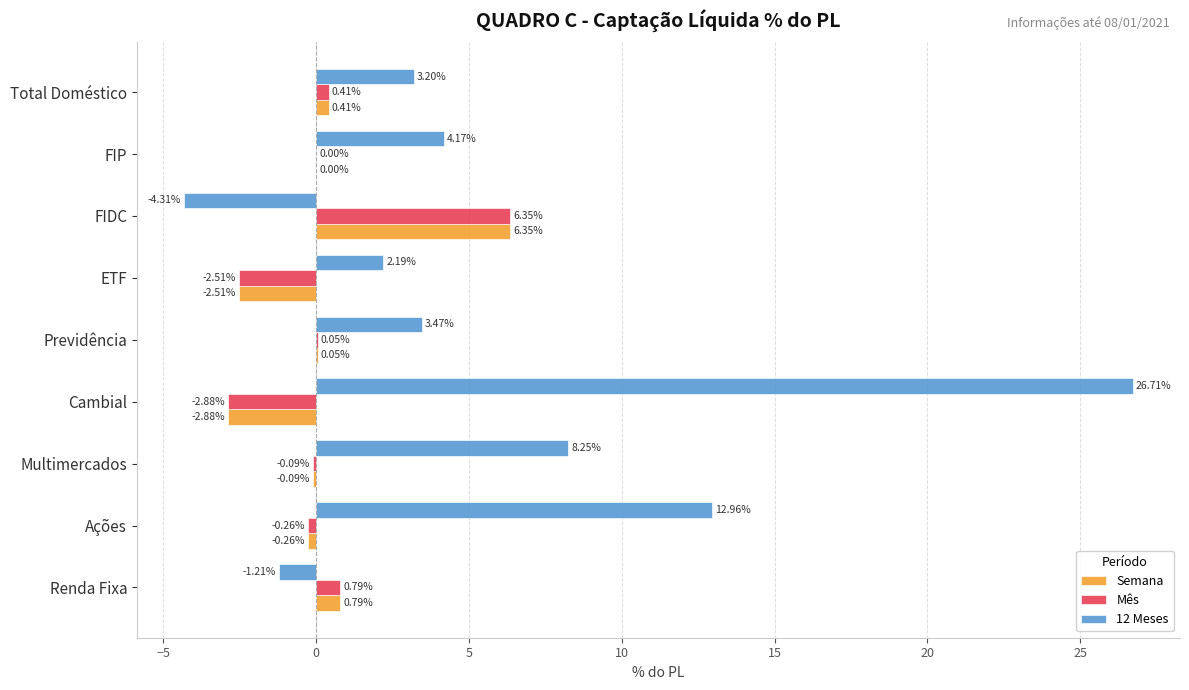

What is the sum of all Semana values?

1.9